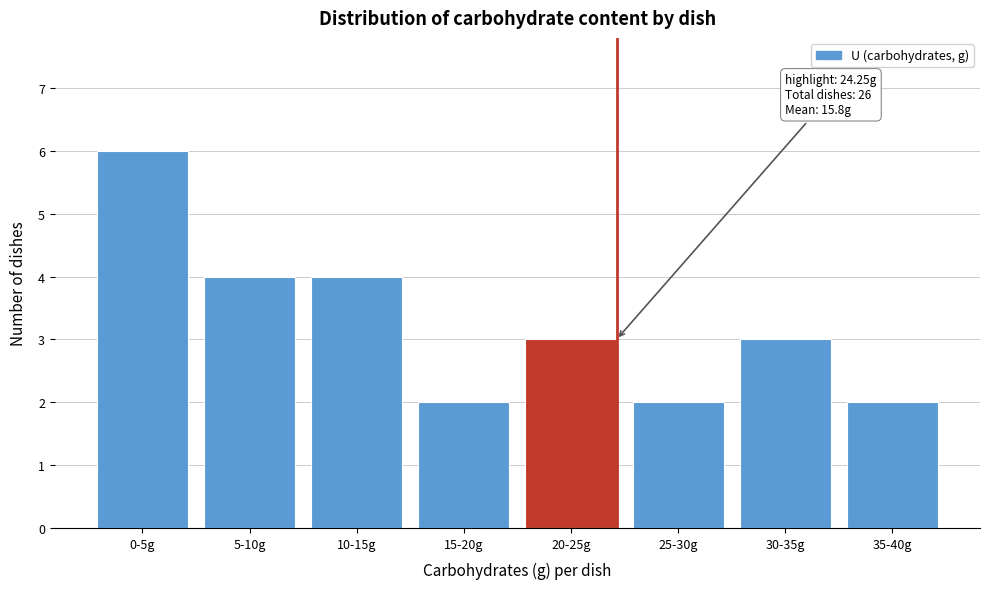

Reading right to left, list all the values displayed in this chart.

2	3	2	3	2	4	4	6